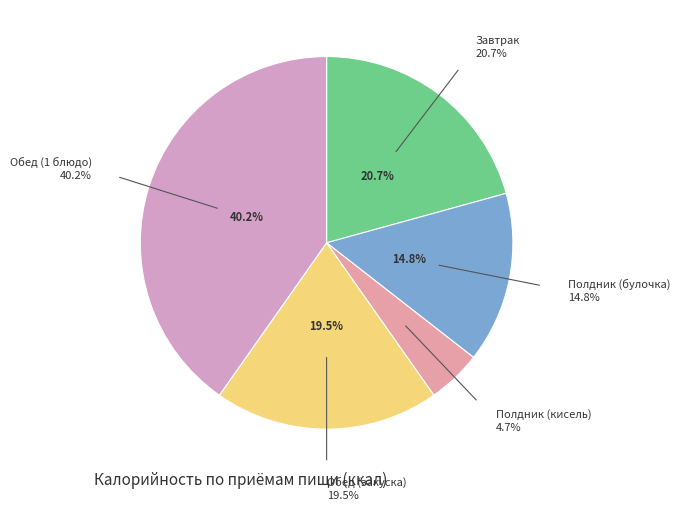

Is there any slice that represents more than half of the pie?

No